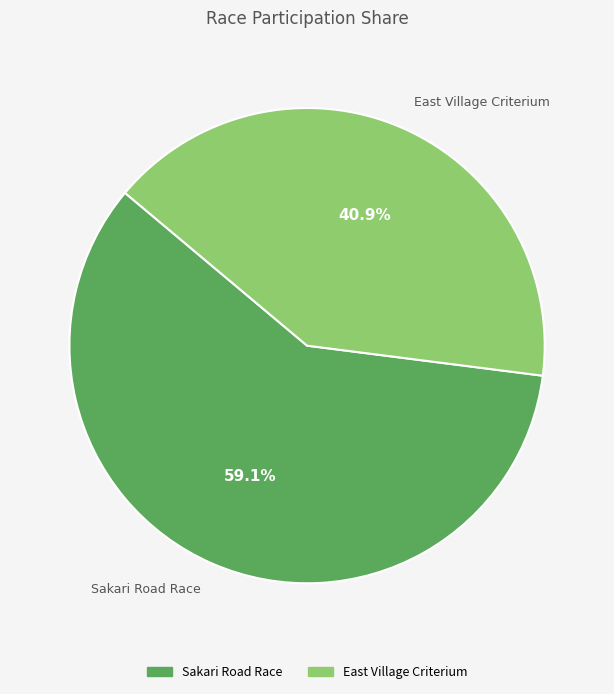

What is the smallest slice in the pie chart?

East Village Criterium